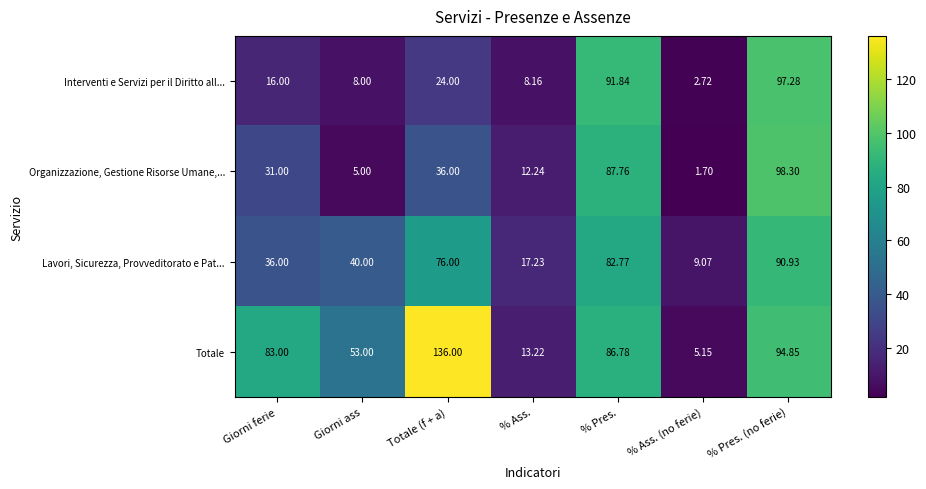

At Giorni ass, list the series in order from largest to smallest.

Totale, Lavori, Sicurezza, Provveditorato e Pat..., Interventi e Servizi per il Diritto all..., Organizzazione, Gestione Risorse Umane,...